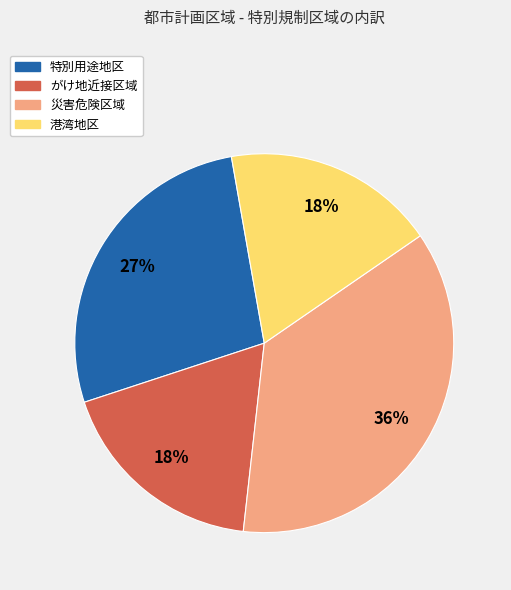

Count the number of slices in the pie.

4